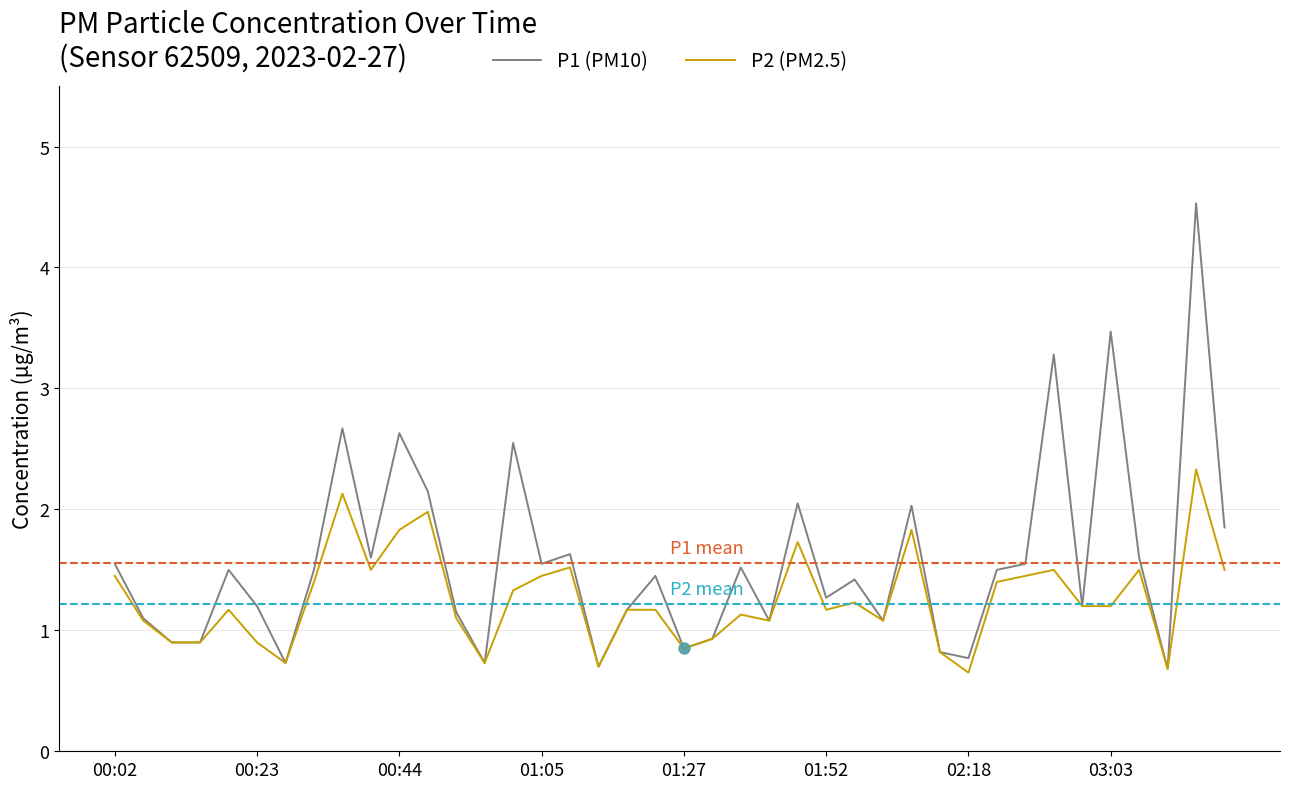

Which series has the largest total across all categories?

P1 (PM10)